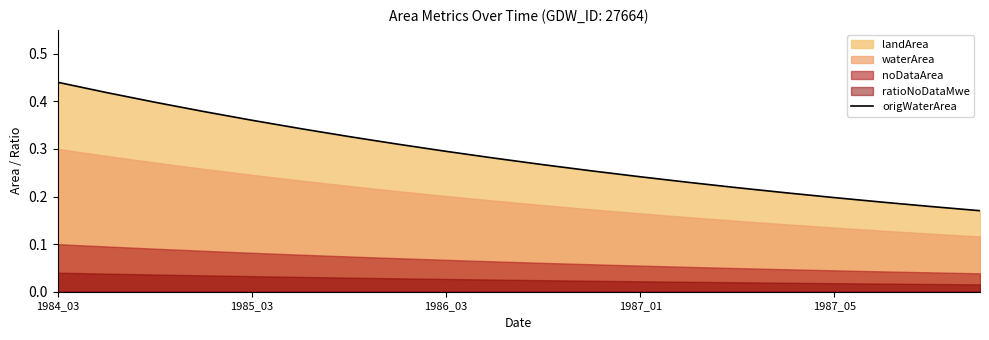

What is the minimum value shown in the chart?

0.2